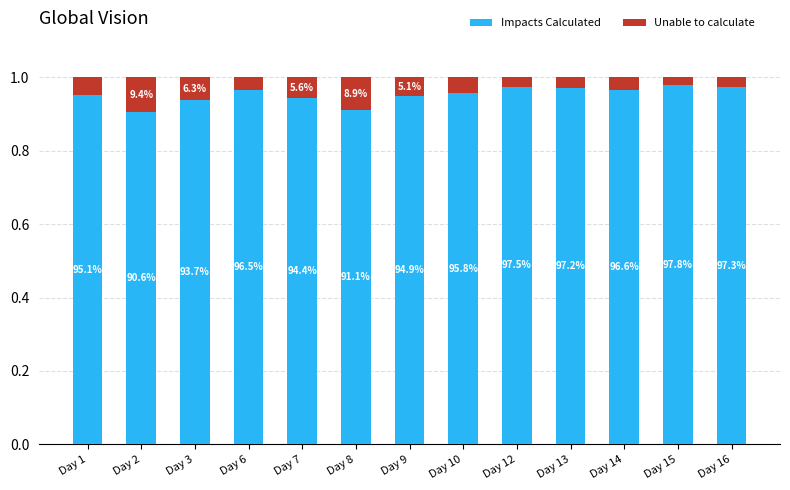

What are all the series names shown in the legend?

Impacts Calculated, Unable to calculate